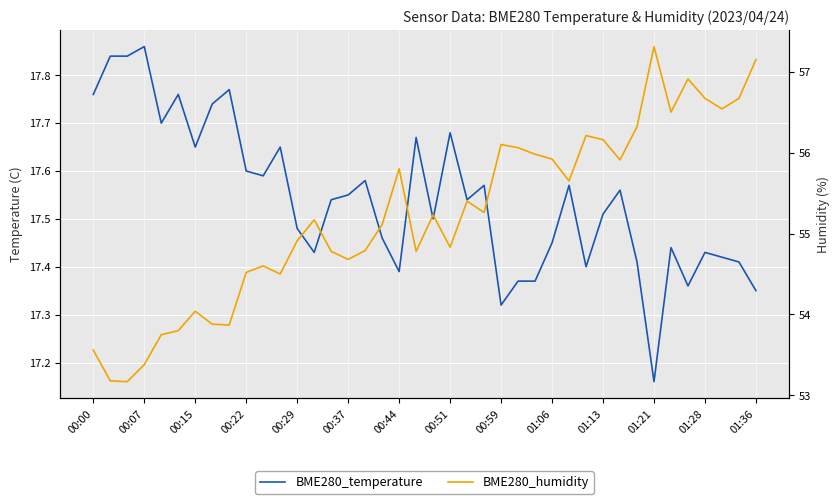

Rank the series by their average value, from lowest to highest.

BME280_temperature, BME280_humidity